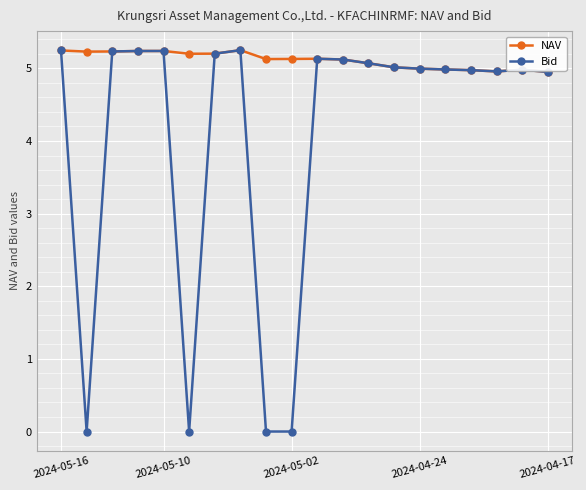

What is the minimum value for NAV?

5.0